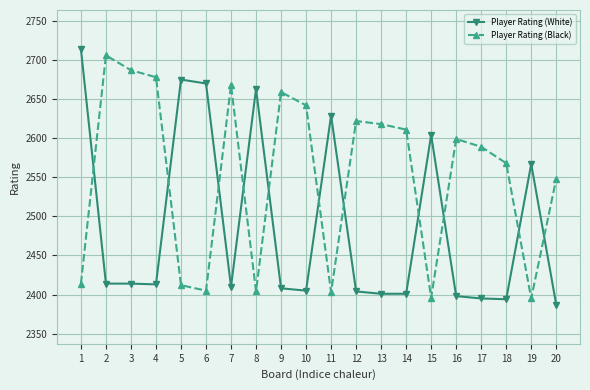

How many intersections are there between Player Rating (White) and Player Rating (Black)?

11